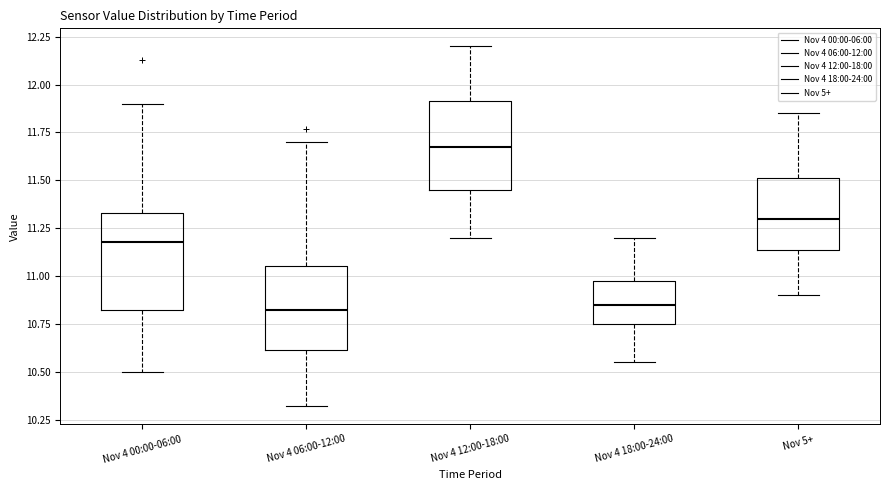

Where is the lower edge of the box for Nov 4 12:00-18:00 on the y-axis? The values are not printed on the chart, so give them approximately, as read against the axis.

11.45